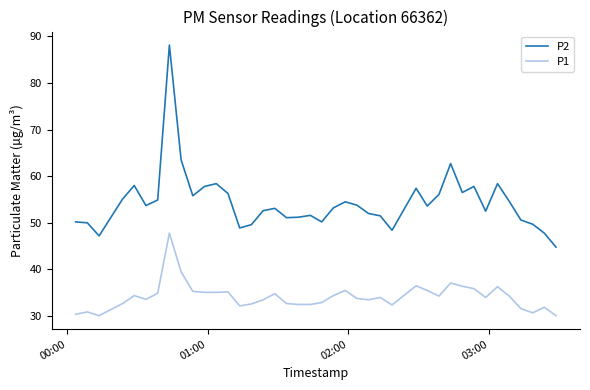

What is the minimum value shown in the chart?

30.1